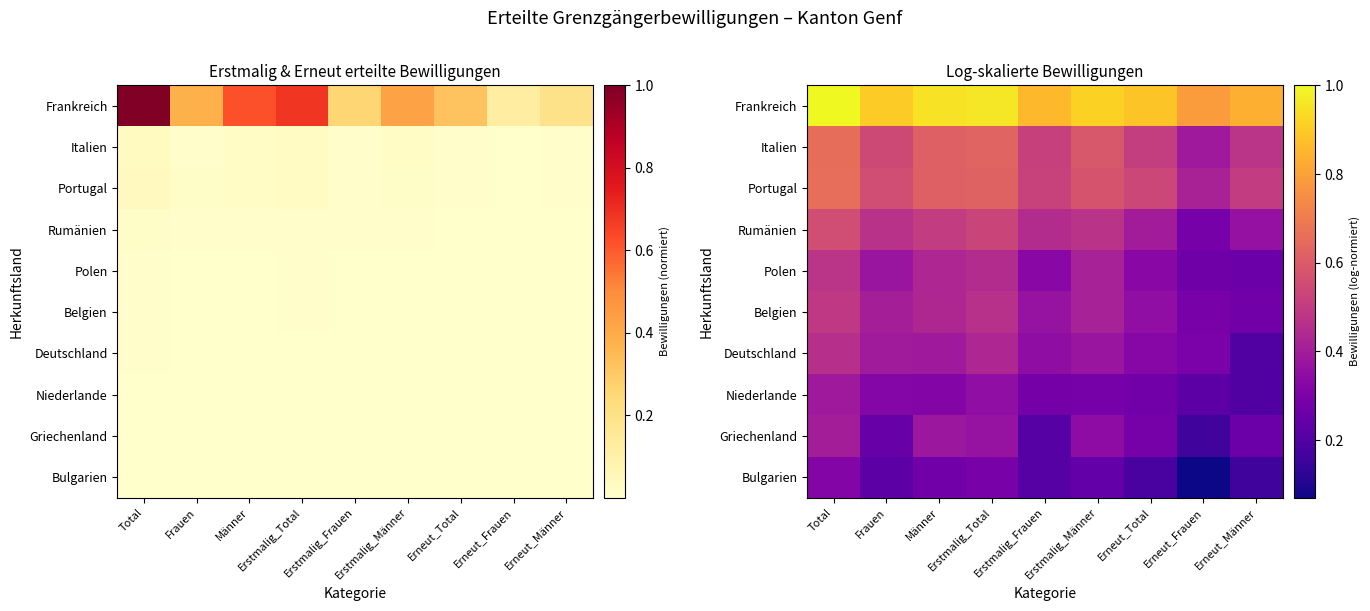

At how many categories does at least one series exceed 0?

9